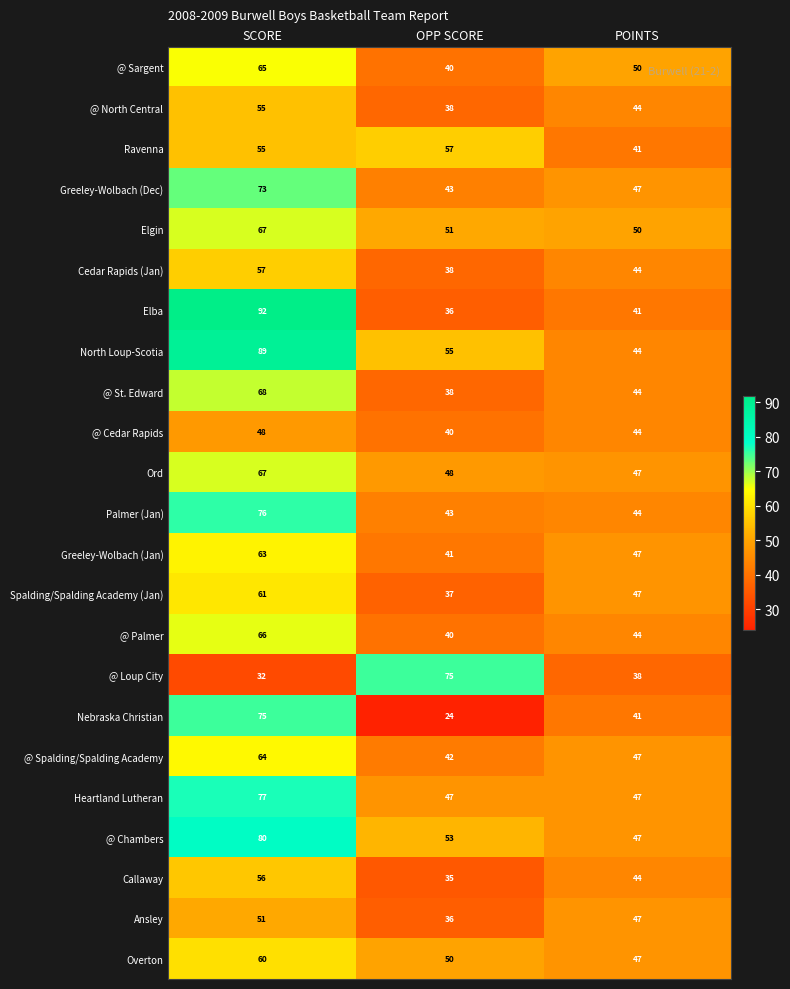

What is the difference between the Heartland Lutheran values at SCORE and POINTS?

30